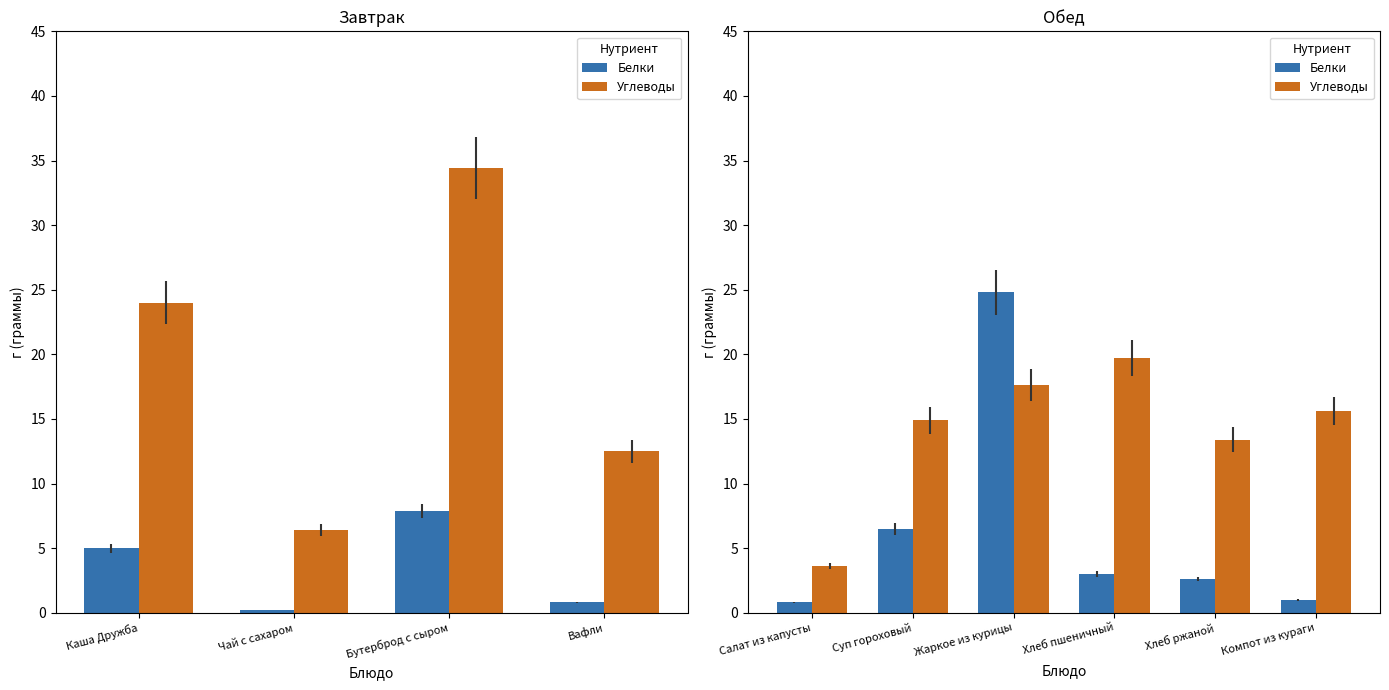

Which series has the largest range (max minus min)?

Белки